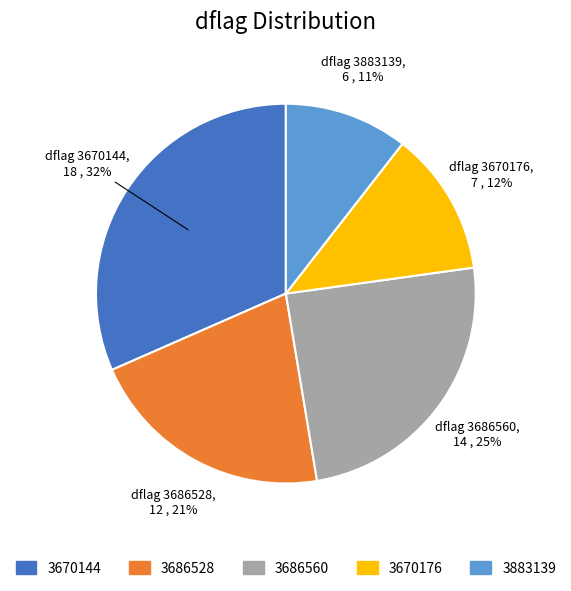

To the nearest percent, what is the average slice percentage?

20%